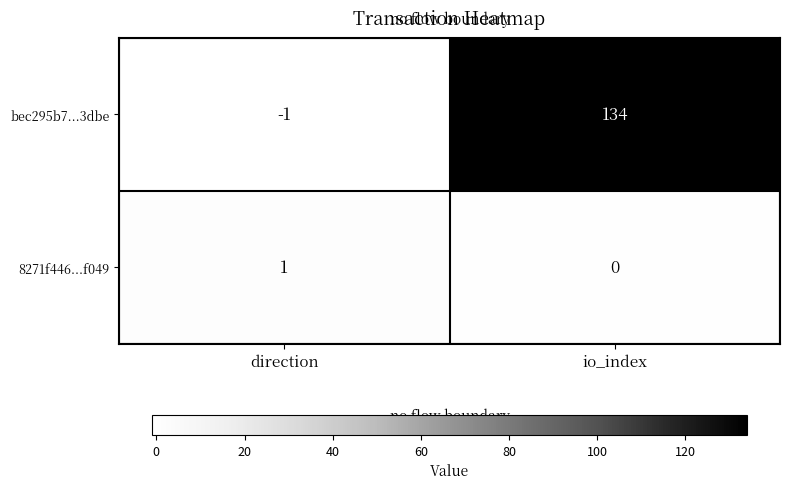

Which series has the widest spread of values?

bec295b7...3dbe